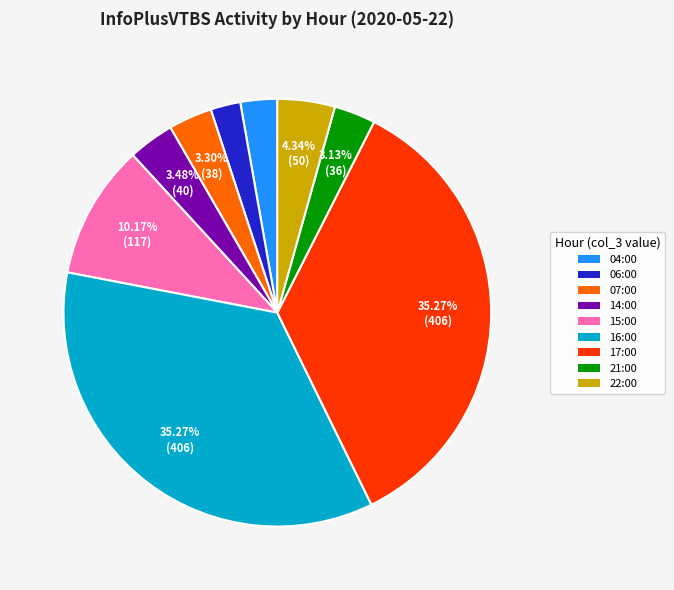

Is it true that 14:00 is 13% of the pie?

False